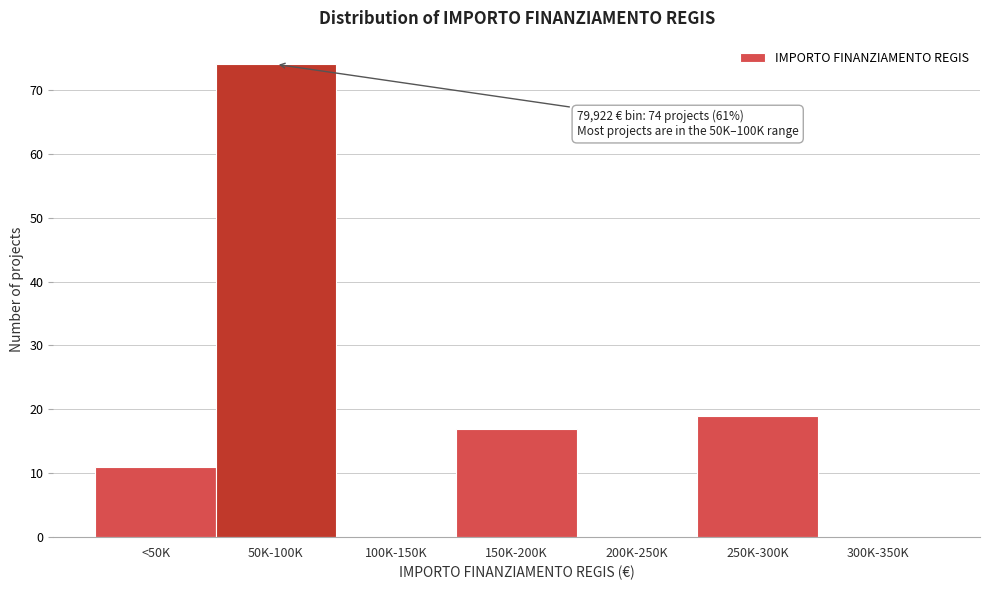

Reading left to right, transcribe all the data shown in this chart.

<50K=11	50K-100K=74	100K-150K=0	150K-200K=17	200K-250K=0	250K-300K=19	300K-350K=0